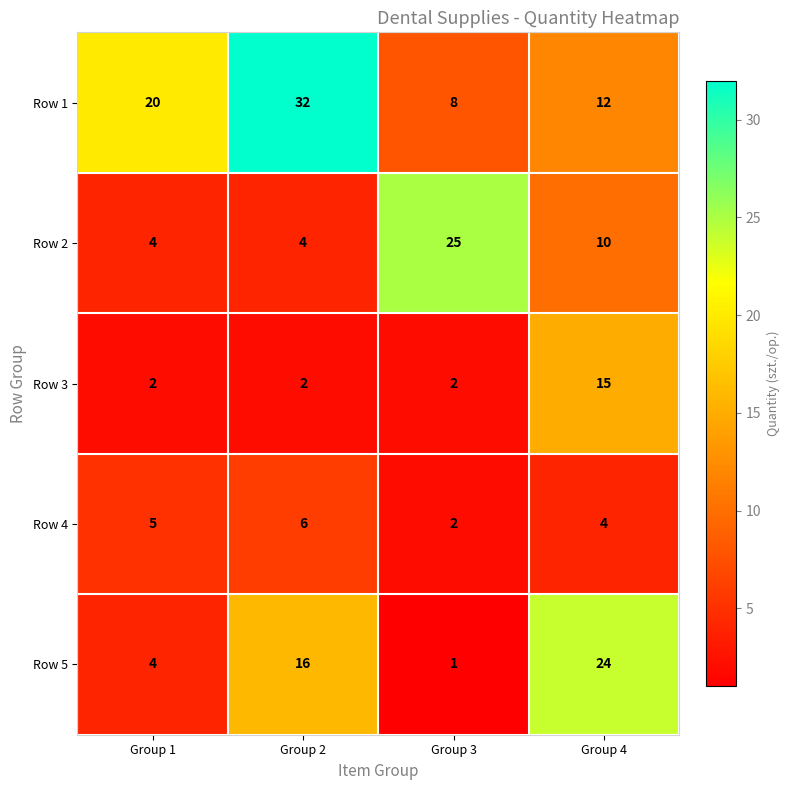

What is the difference between the maximum and second lowest values in the Row 5 series?

20